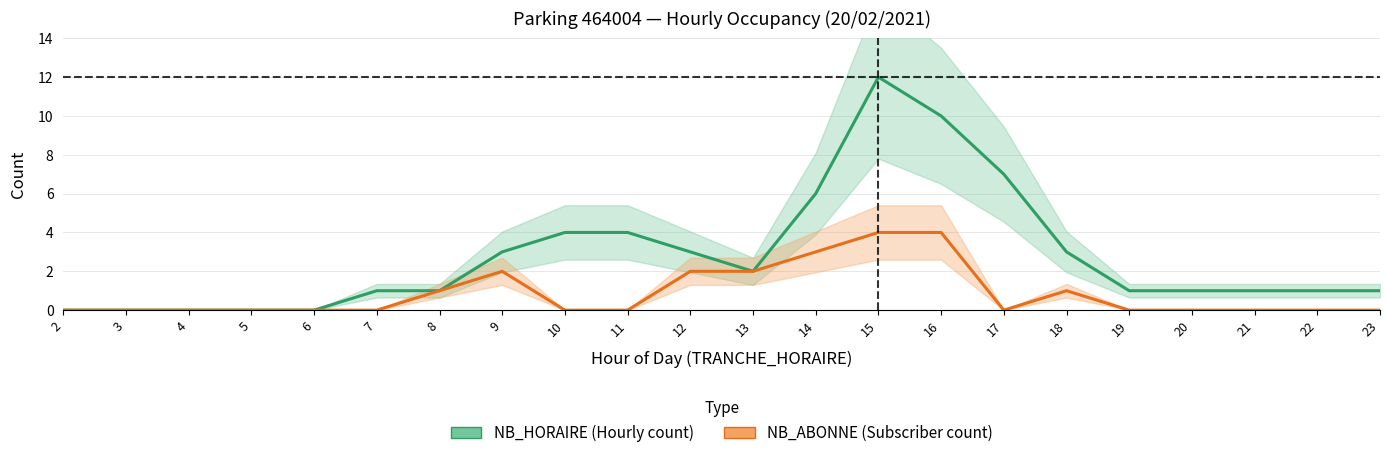

At which category is the sum across all series the highest?

15